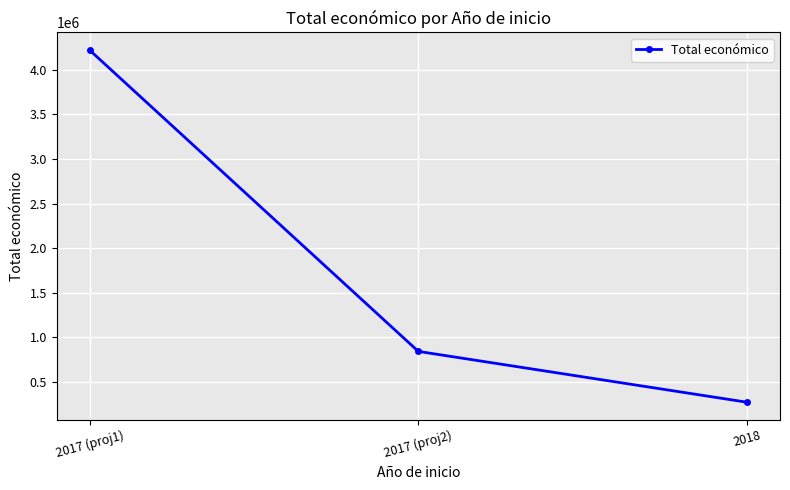

How many series are shown in this chart?

1